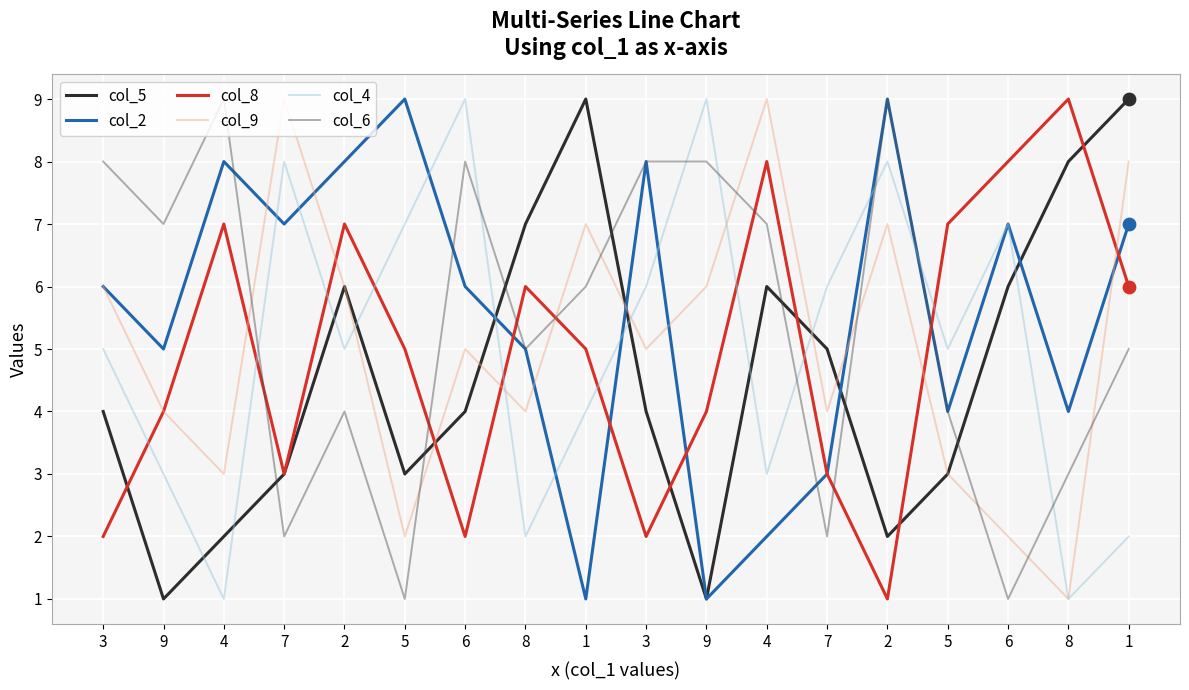

At how many categories does at least one series exceed 3?

18